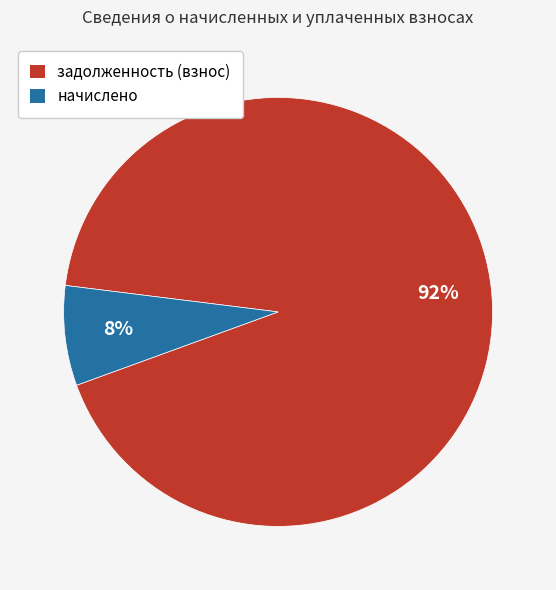

Does any single category account for the majority?

Yes